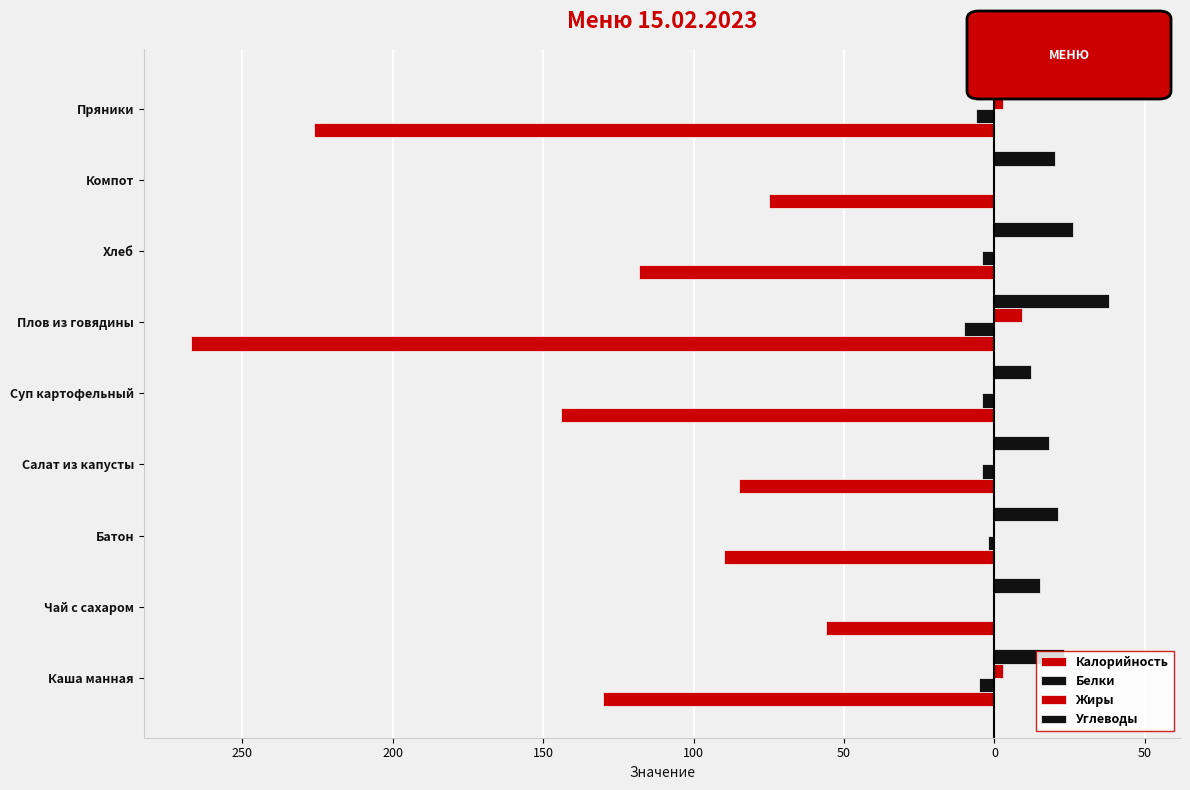

How many bars are there in total?

36